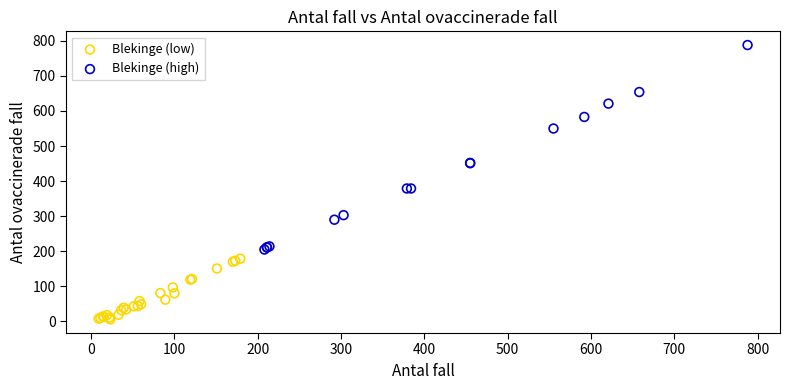

Which series has the largest Y range (max minus min)?

Blekinge (high)